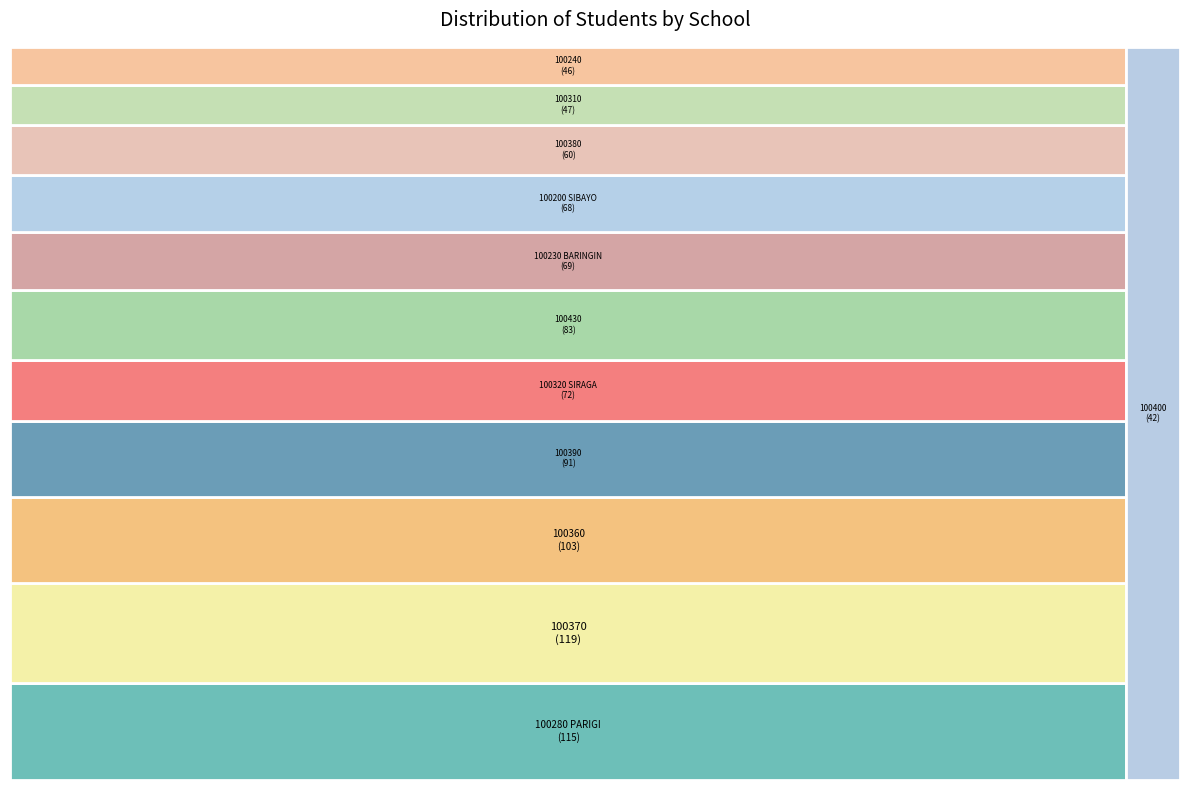

How many segments does this pie chart have?

12